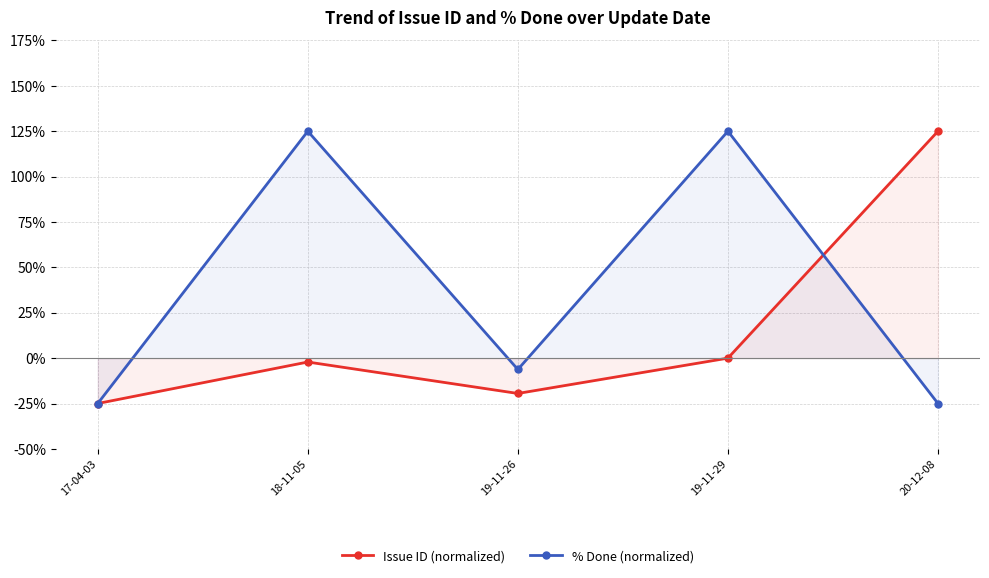

Is it true that Issue ID (normalized) equals 57.3 at 20-12-08?

False